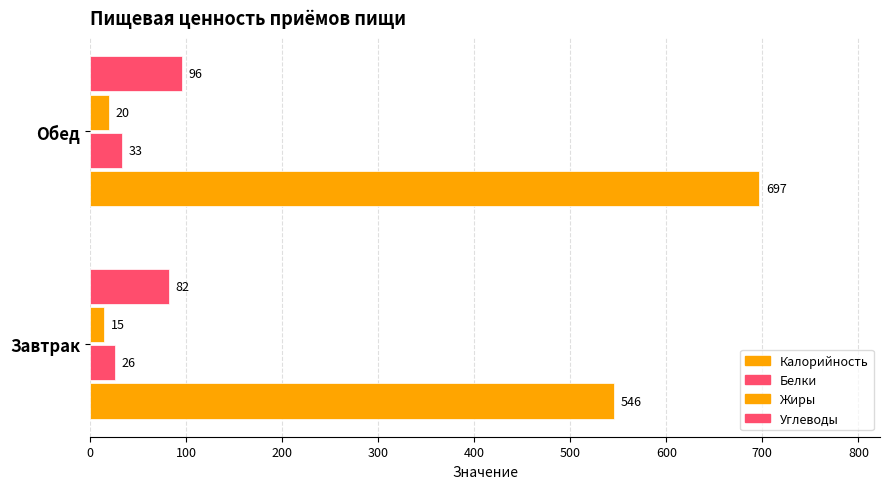

Count the number of data series in this chart.

4